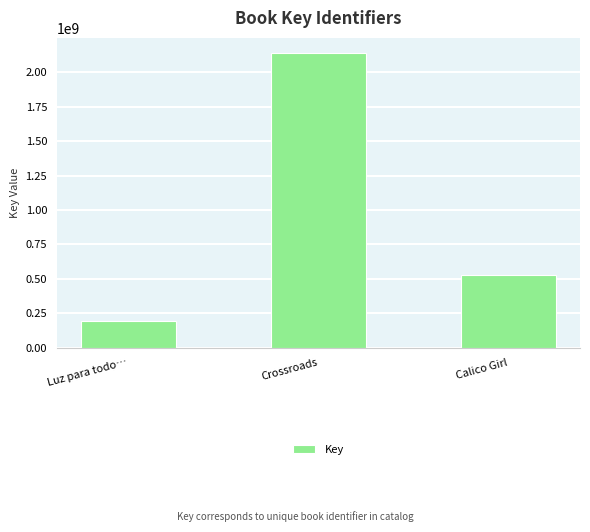

What is the sum of the values at Luz para todo… and Calico Girl?

722472983